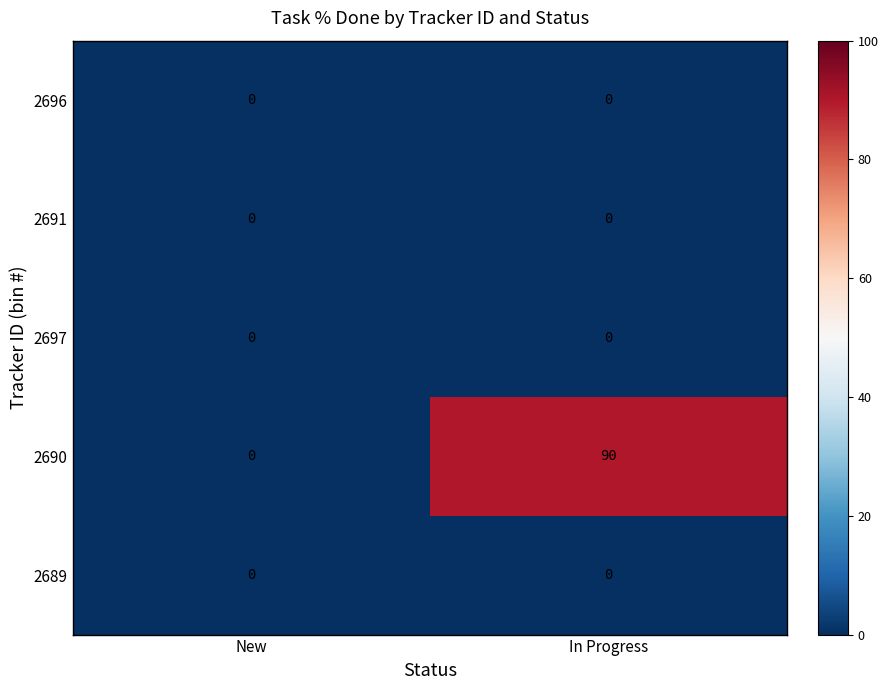

Which series has the largest total across all categories?

2690